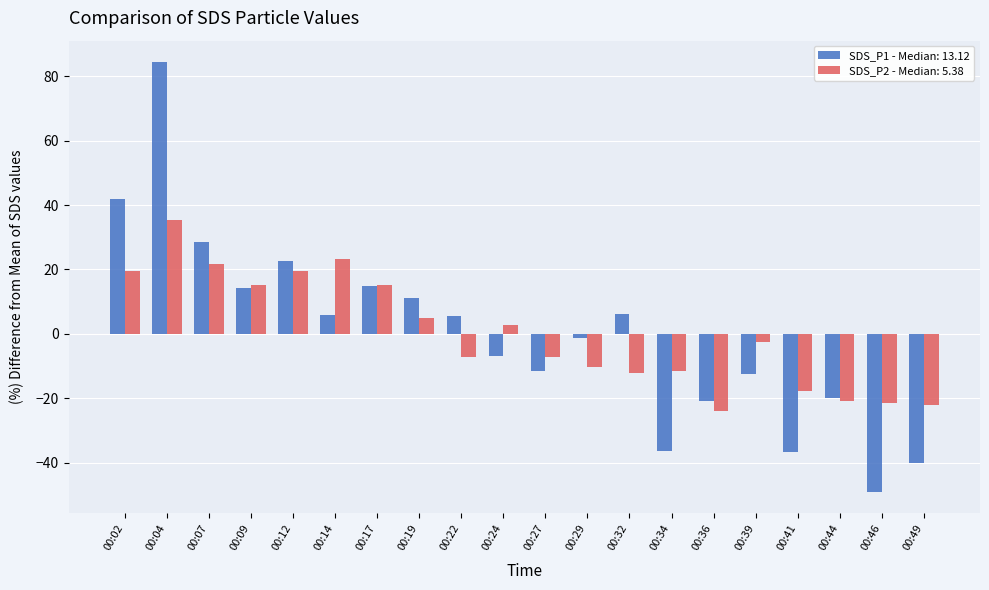

Rank the series by their maximum value, from highest to lowest.

SDS_P1 - Median: 13.12, SDS_P2 - Median: 5.38